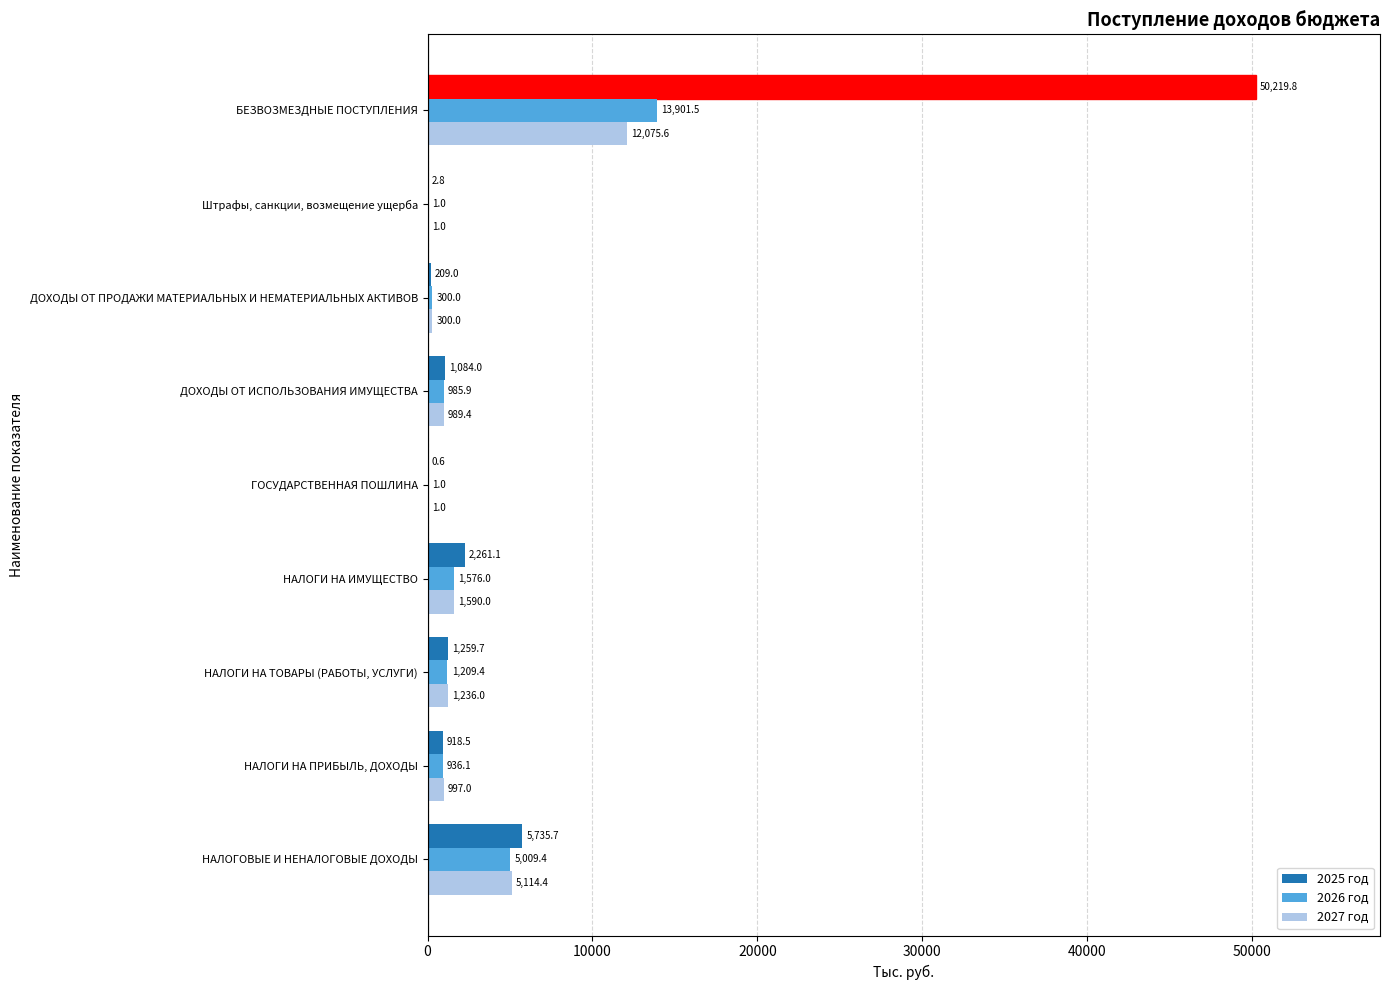

Which category has the highest value in the 2026 год series?

БЕЗВОЗМЕЗДНЫЕ ПОСТУПЛЕНИЯ